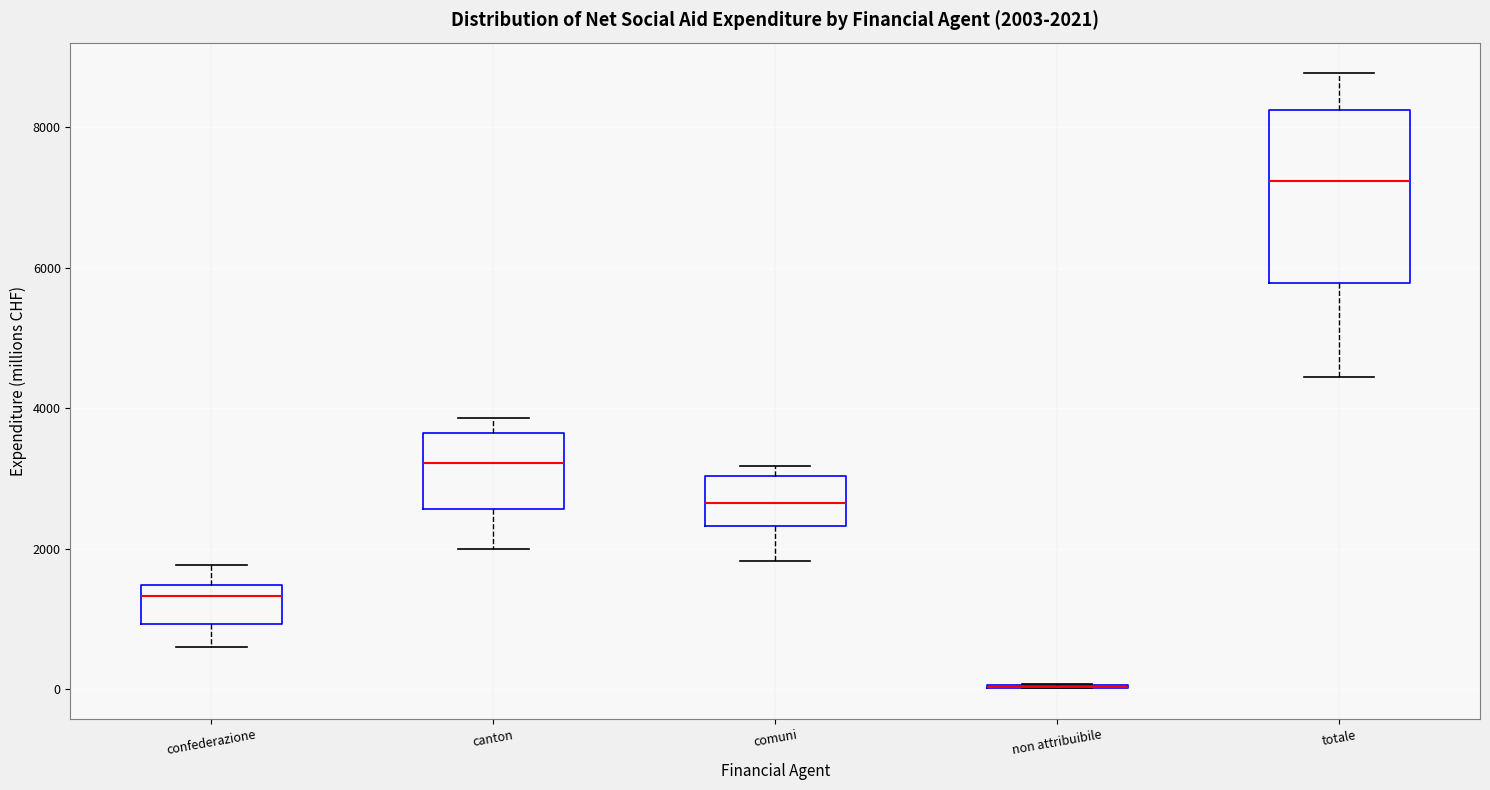

Which box is the tallest, from its lower edge to its upper edge?

totale